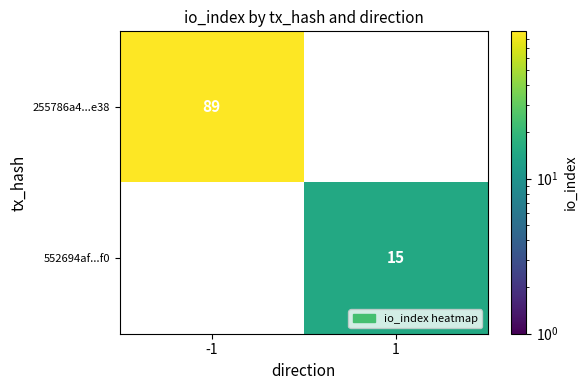

How many series are shown in this chart?

2